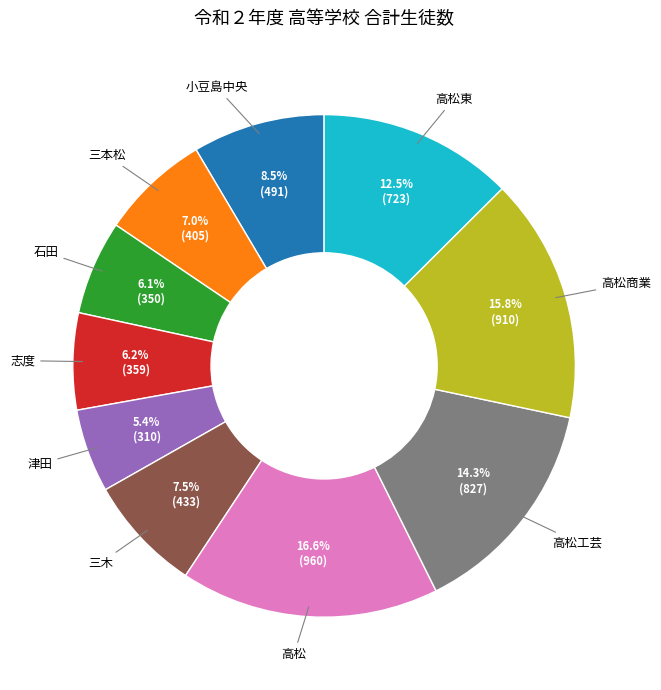

Is there a majority slice in this chart?

No